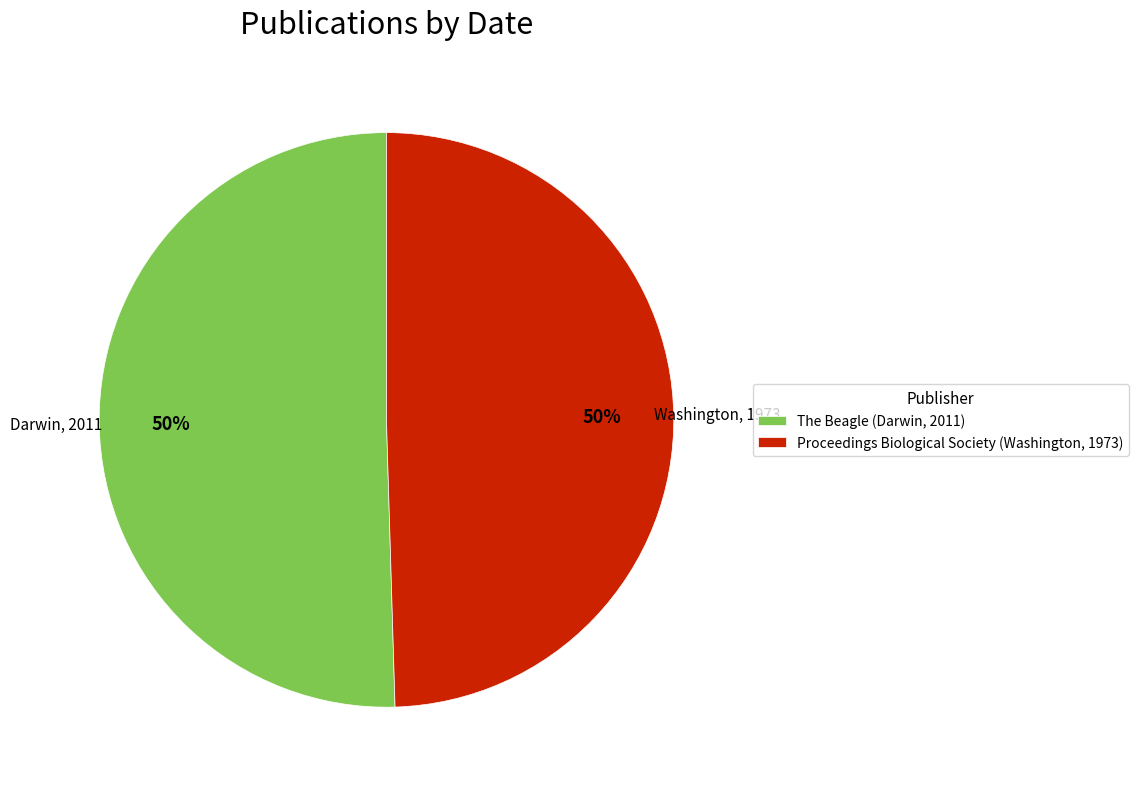

To the nearest percent, what is the average slice percentage?

50%